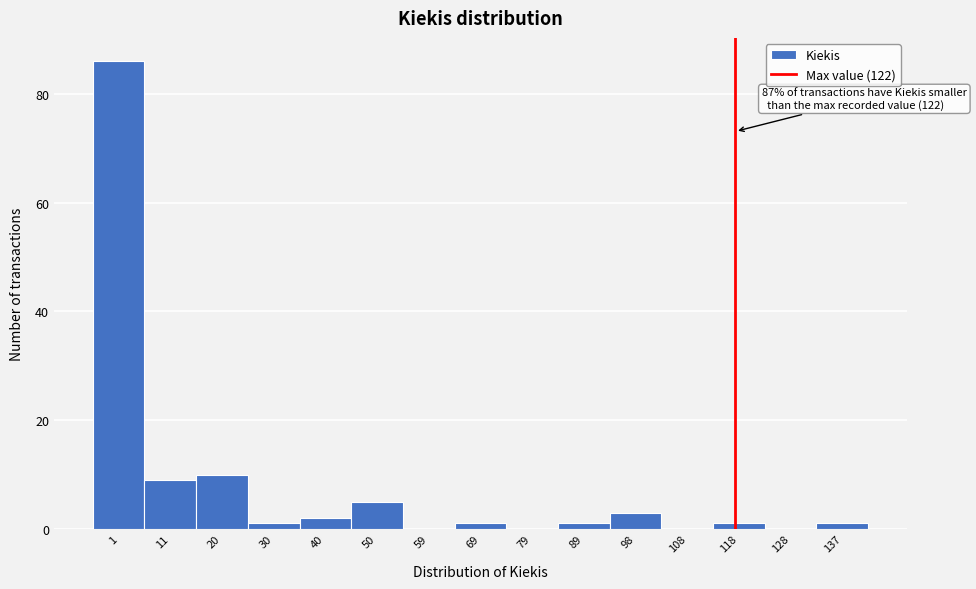

Reading right to left, what are all the values shown in this chart?

137=1	128=0	118=1	108=0	98=3	89=1	79=0	69=1	59=0	50=5	40=2	30=1	20=10	11=9	1=86